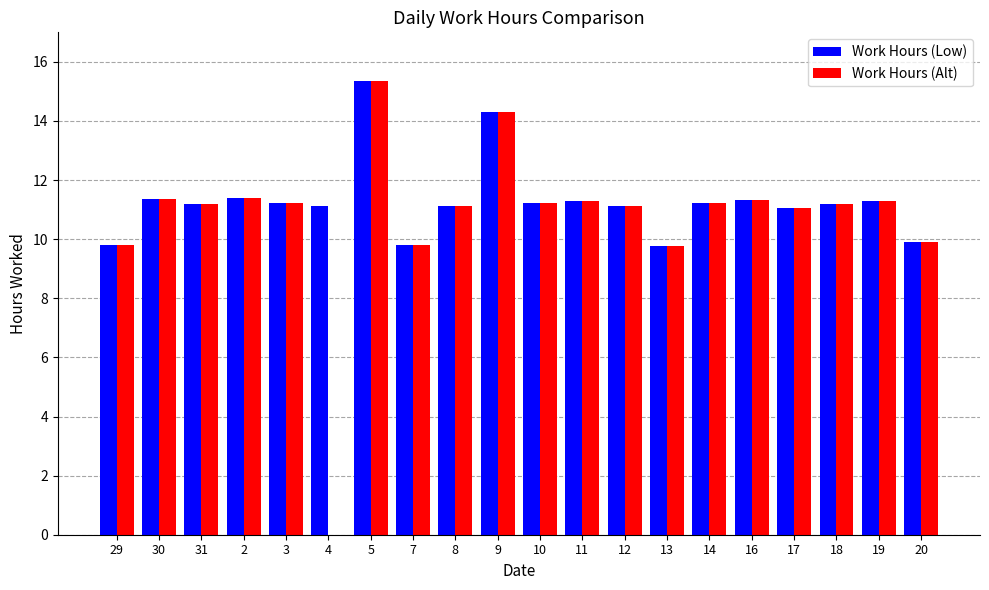

The value of Work Hours (Alt) at 7 is 4.4. True or false?

False